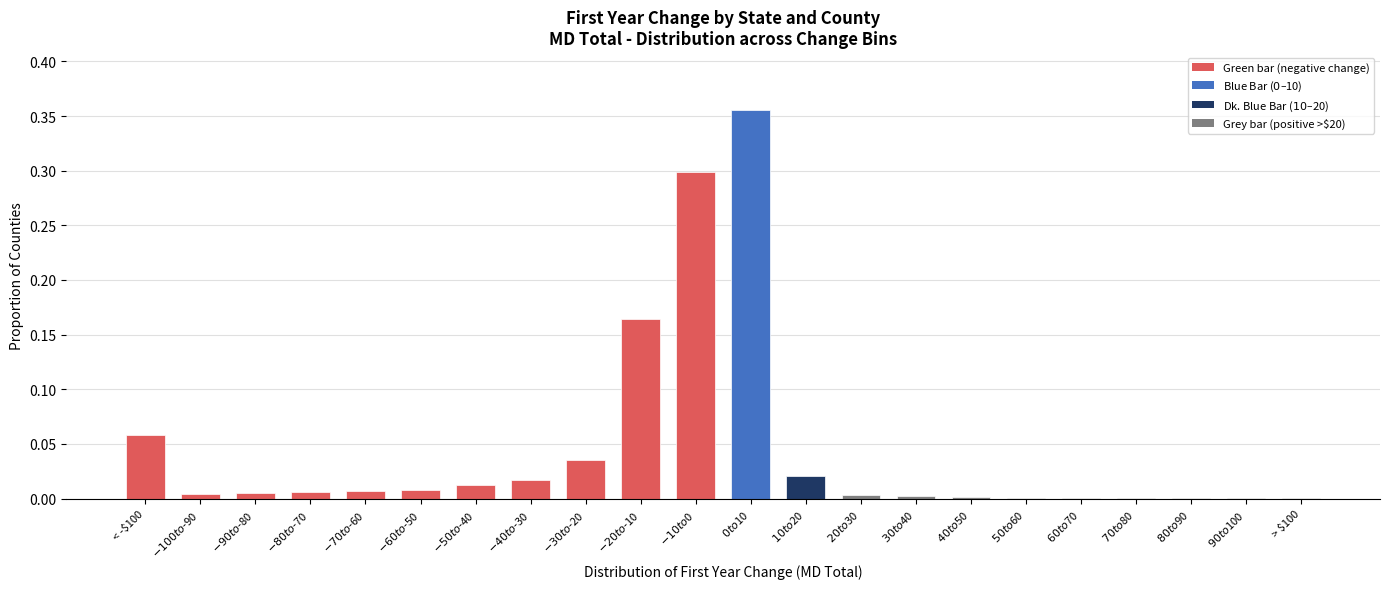

What is the sum of all values?

1.0